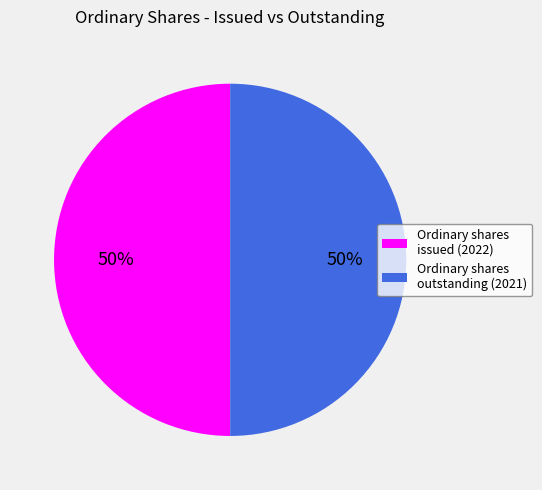

To the nearest percent, what is the combined percentage of Ordinary shares outstanding (2021) and Ordinary shares issued (2022)?

100%